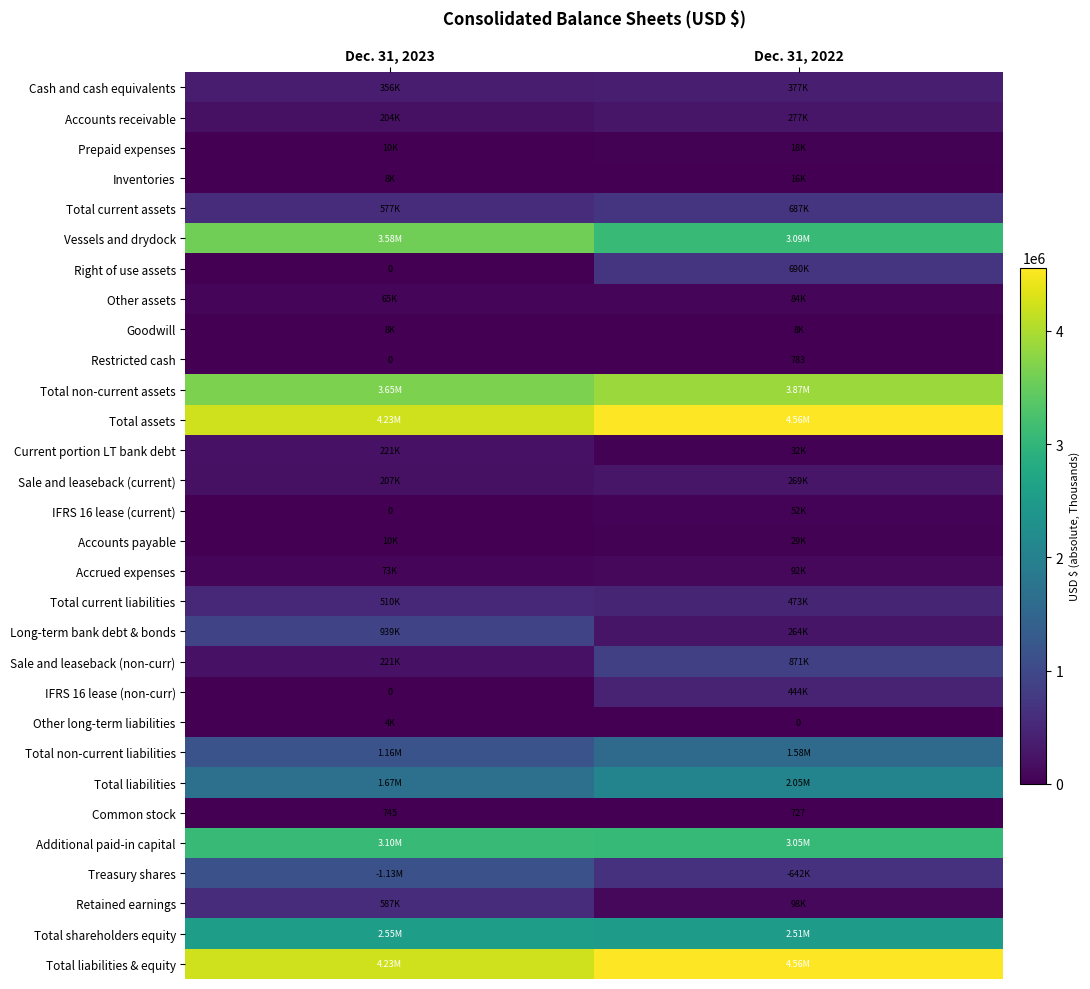

At which label does Current portion LT bank debt reach its minimum?

Dec. 31, 2022